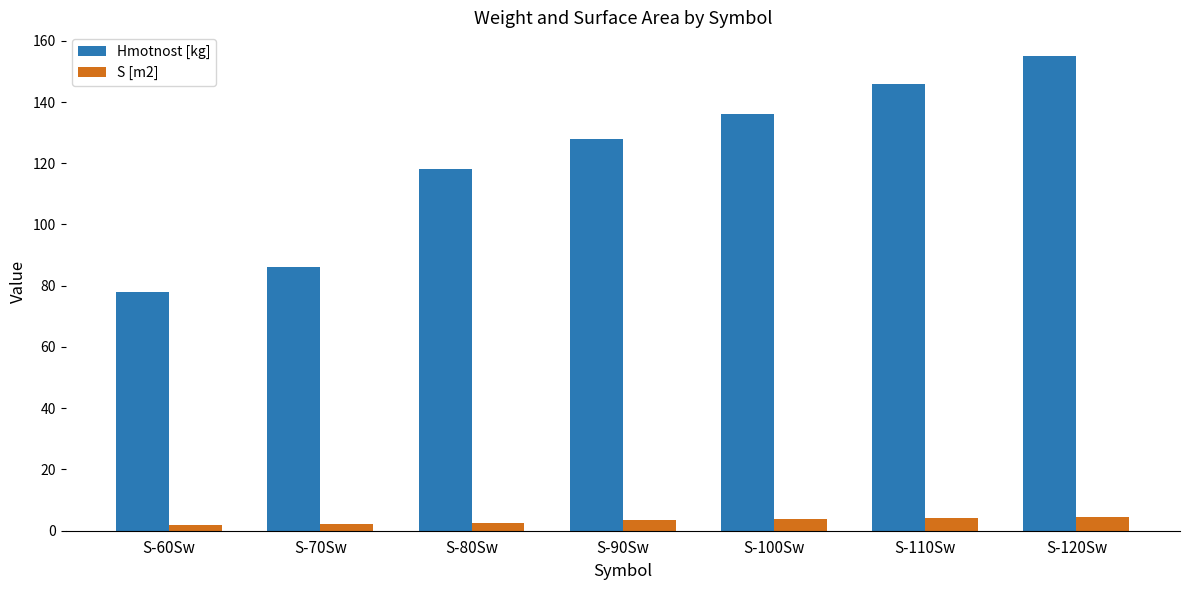

What is the sum of the S [m2] values at S-120Sw and S-90Sw?

8.1